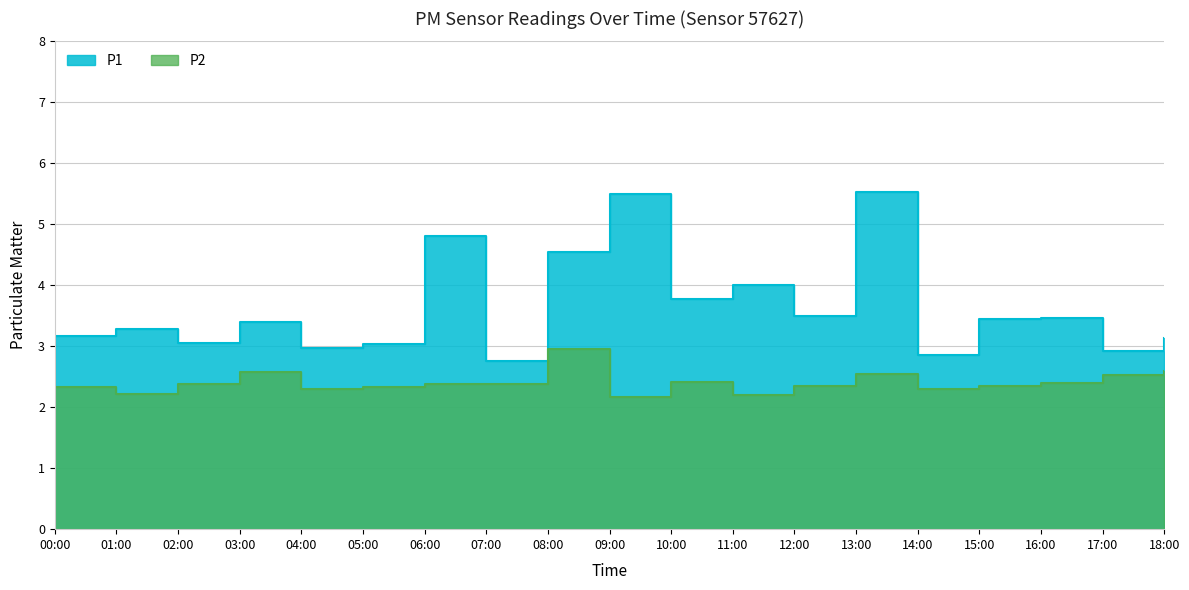

At which label is P1 closest to 4?

11:00